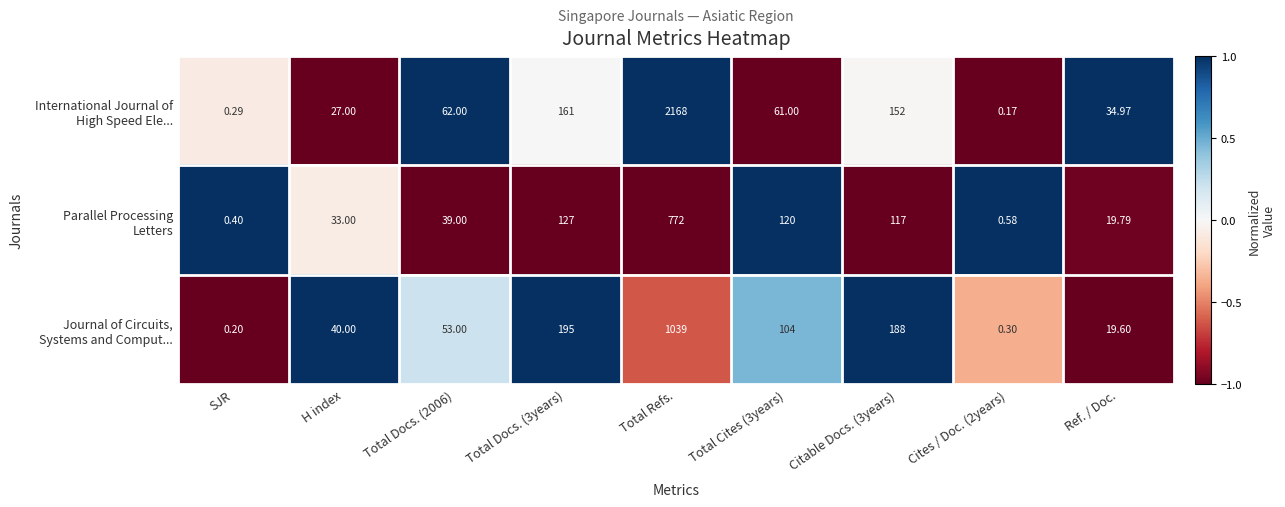

At which category does the chart reach its peak across all series?

Total Refs.